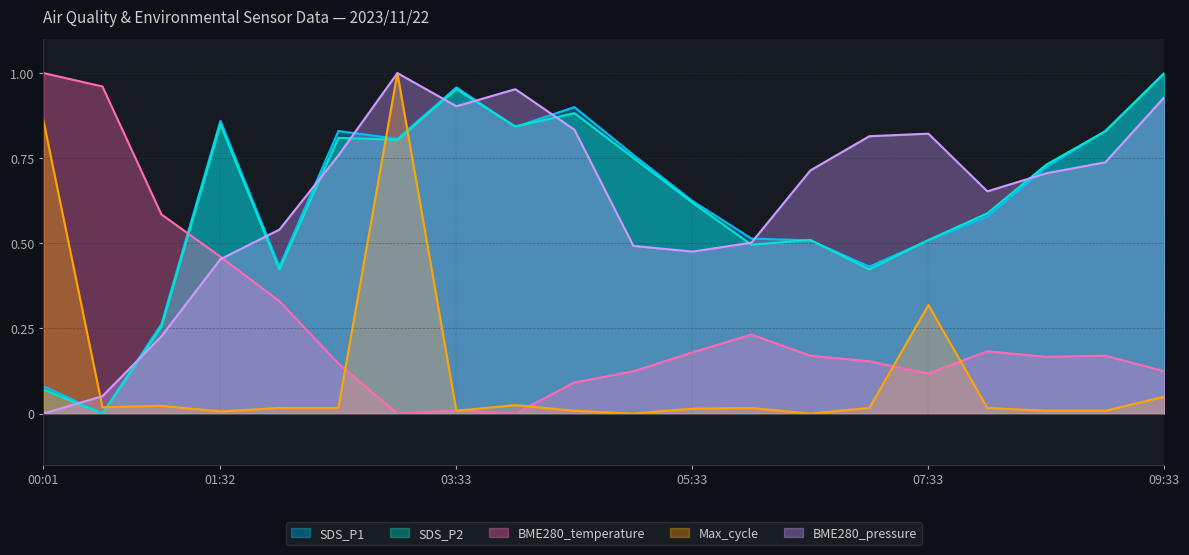

Which category has the highest value in the BME280_temperature series?

00:01